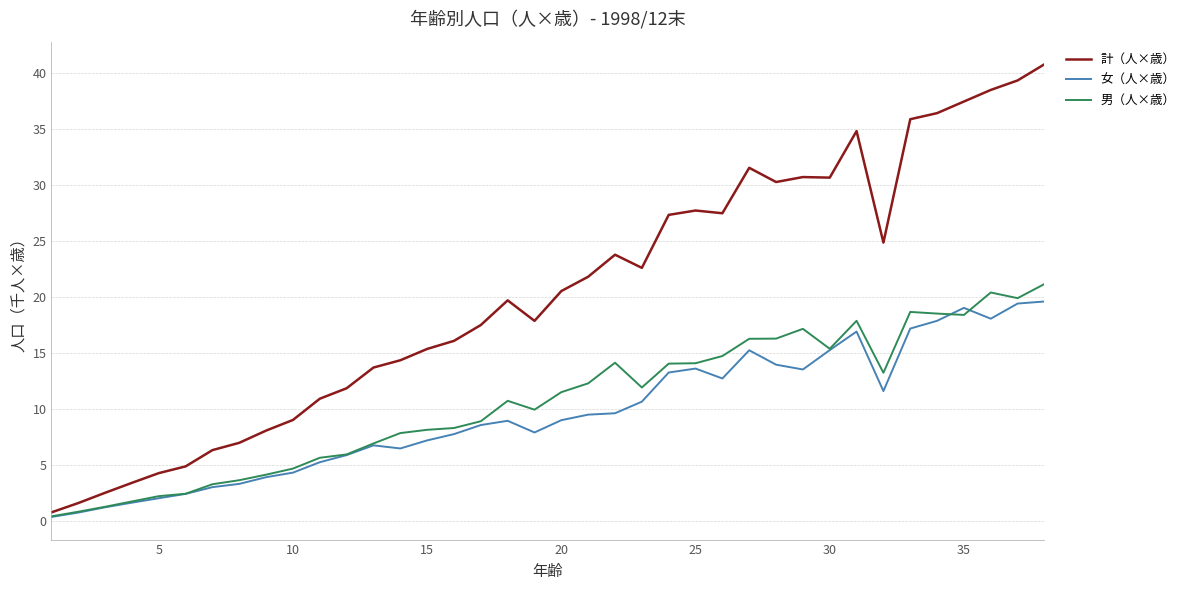

What is the difference between the maximum and minimum values in the 女（人×歳） series?

19.2